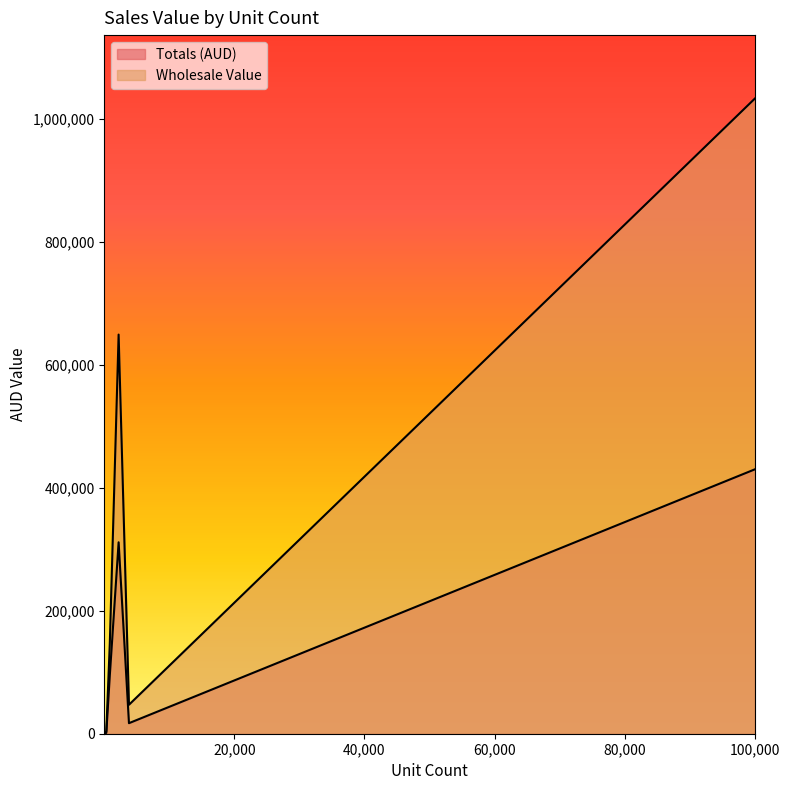

True or false: Wholesale Value has a value of 4901.5 at Rose Hip Oil.

False